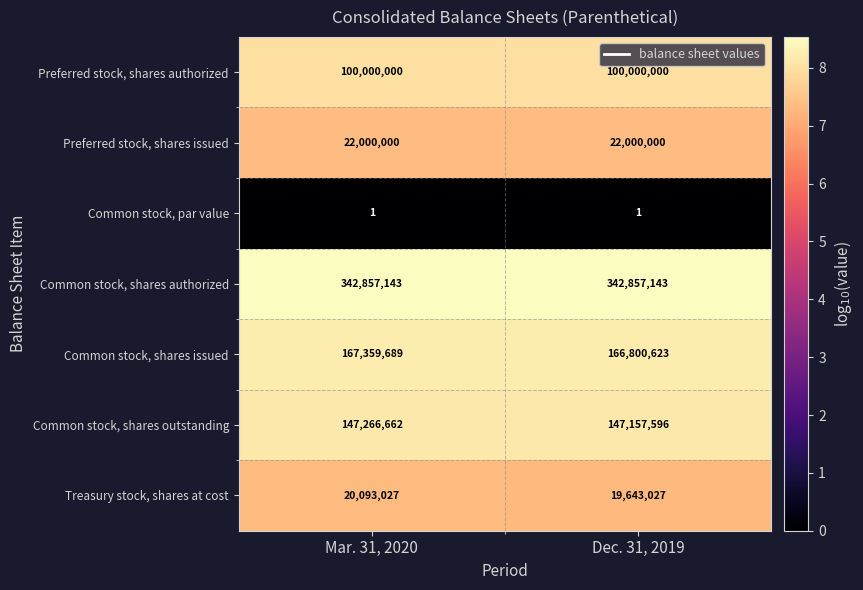

The Common stock, shares authorized series shows 342857143 at Dec. 31, 2019. True or false?

True